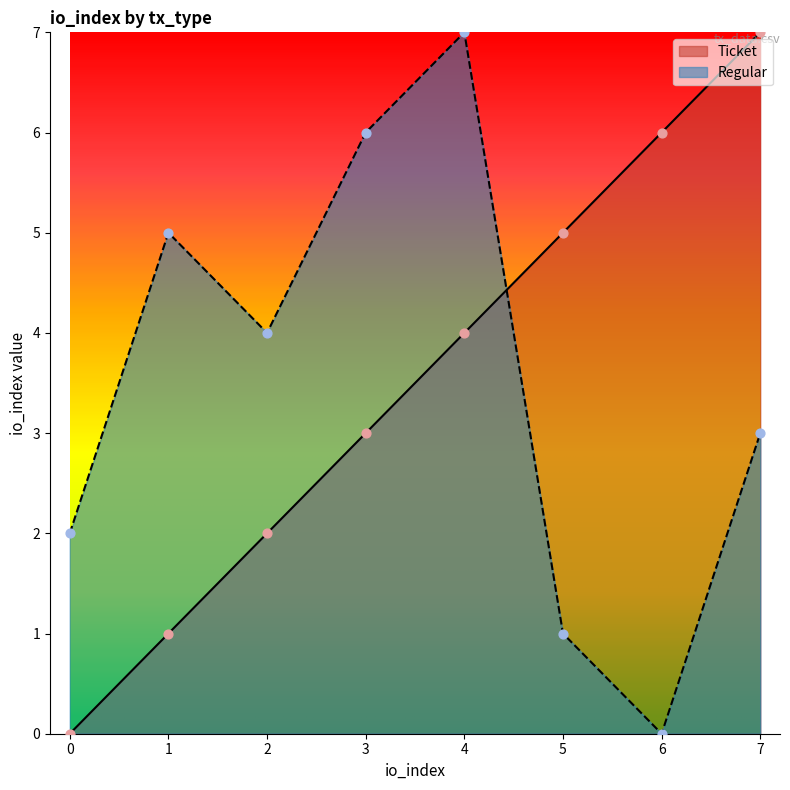

At how many categories does at least one series exceed 4?

6